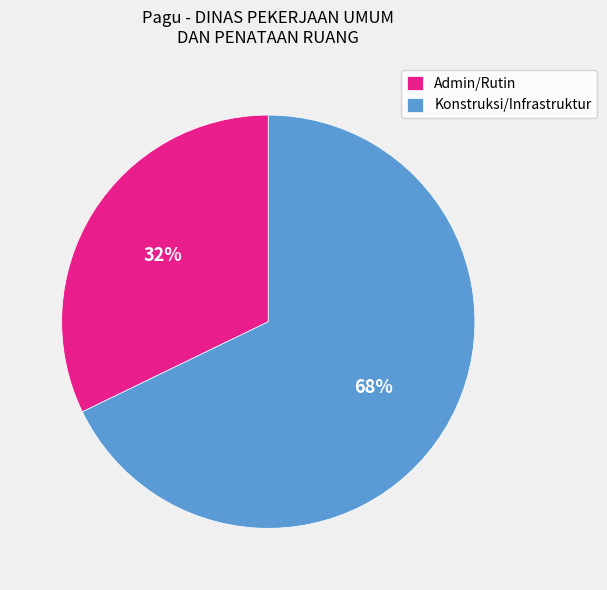

The Admin/Rutin slice represents 25% of the pie. True or false?

False